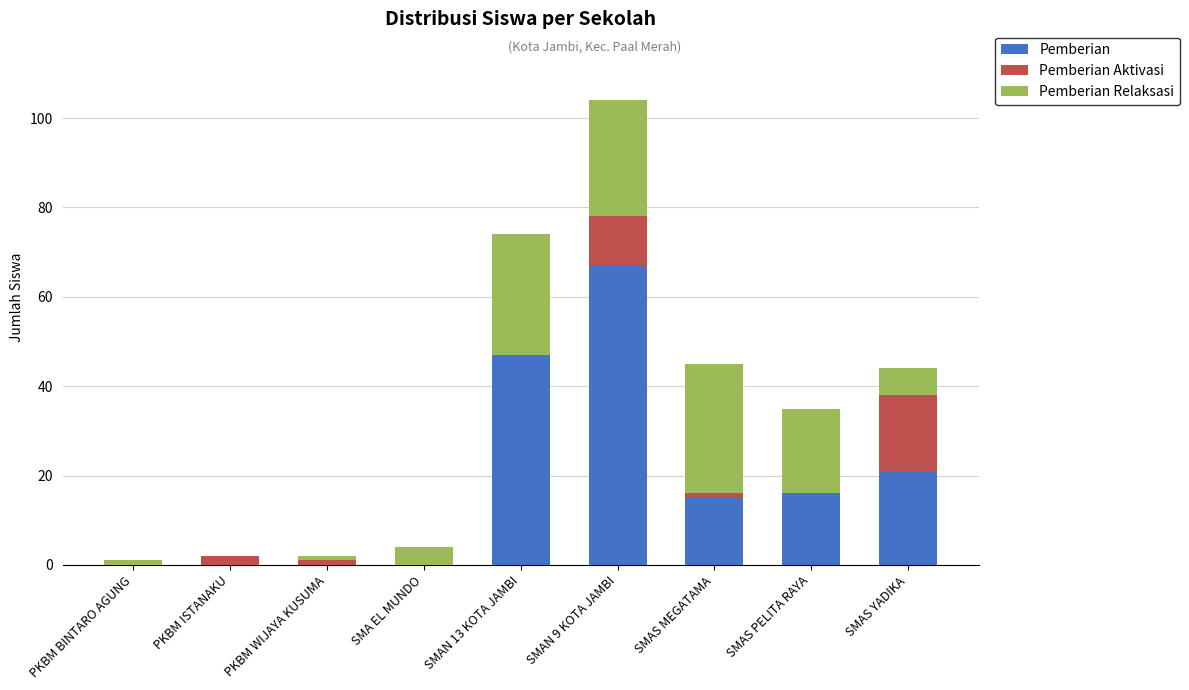

The Pemberian series shows 11 at SMAS YADIKA. True or false?

False